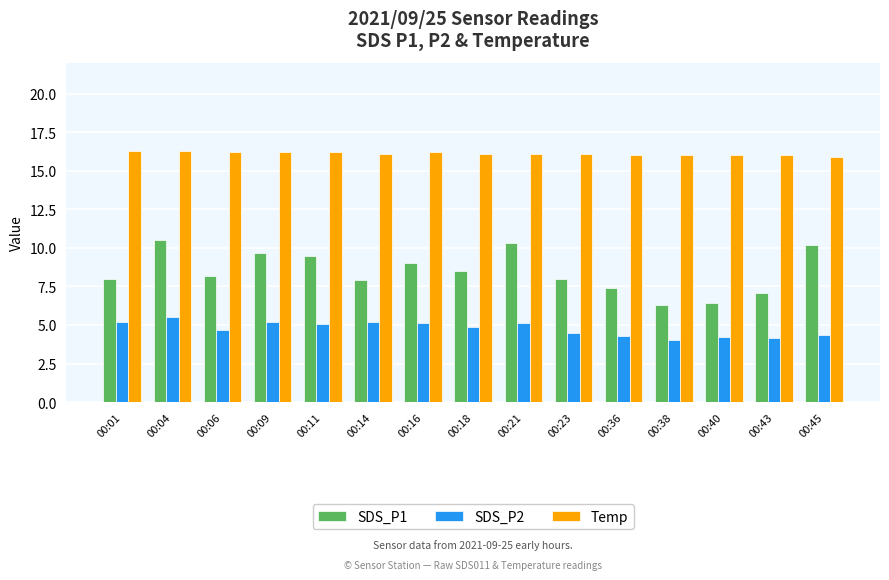

Is the value of Temp at 00:23 greater than the value of SDS_P1 at 00:21?

Yes